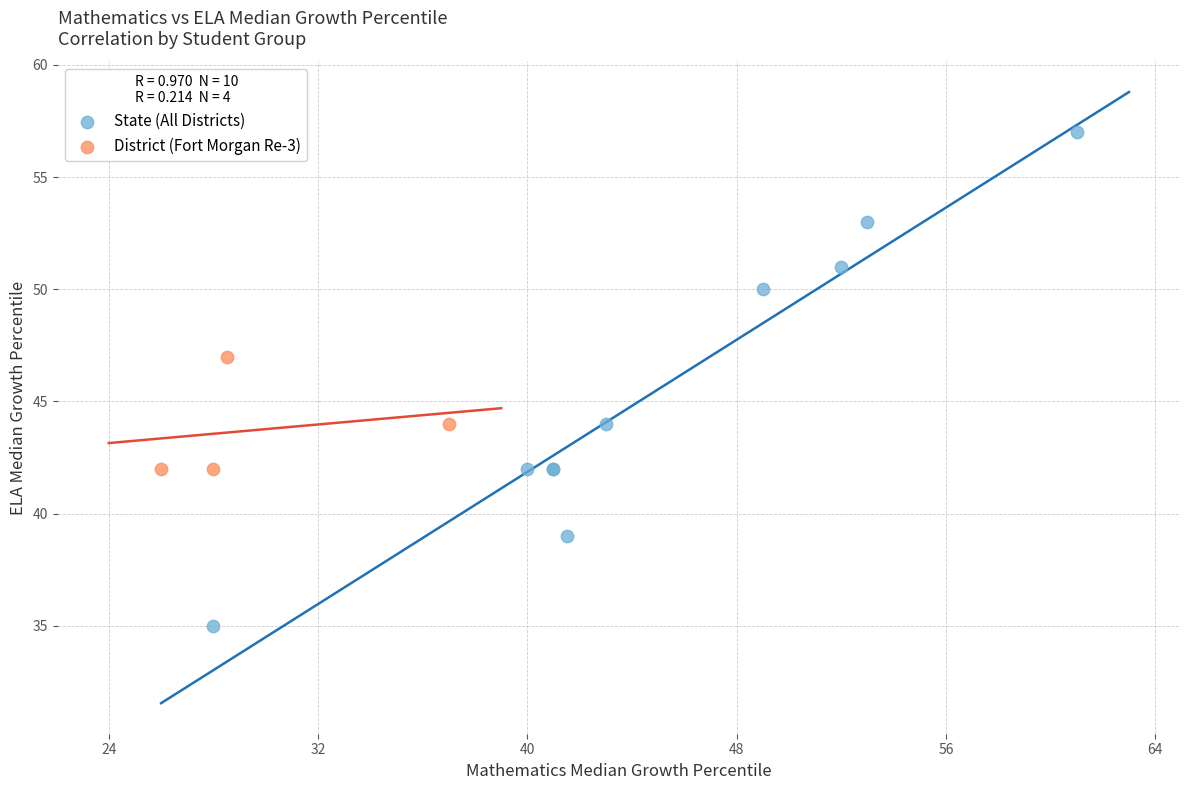

Which series contains the lowest Y value?

State (All Districts)